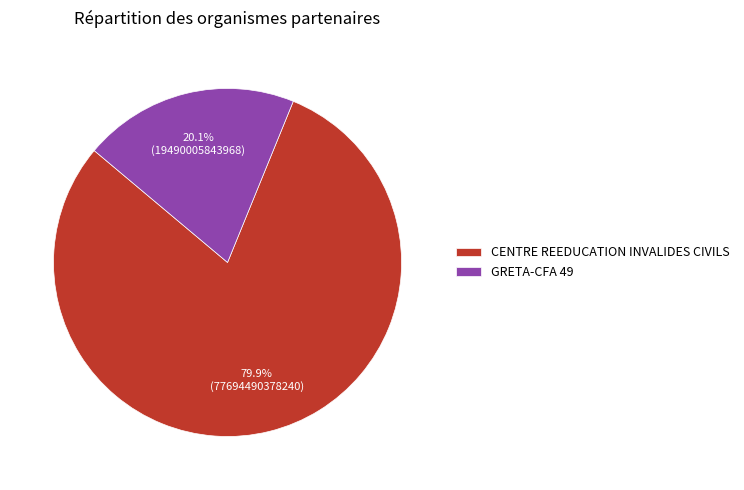

Is it true that CENTRE REEDUCATION INVALIDES CIVILS is 80% of the pie?

True